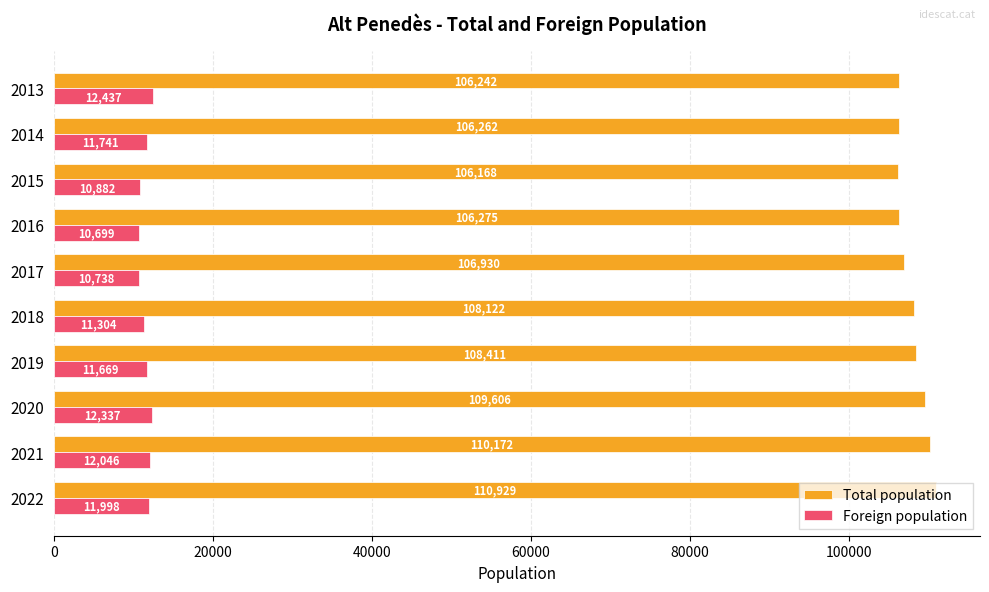

True or false: Foreign population has a value of 10738 at 2017.

True